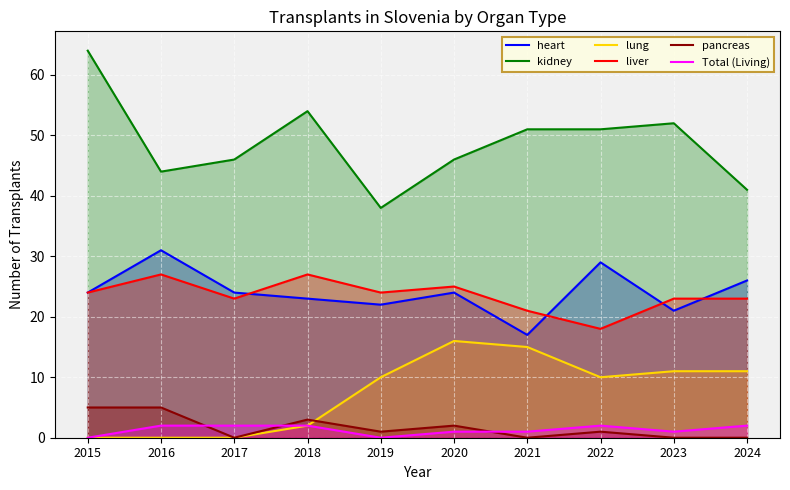

What is the value of the heart point at the 2nd from the left?

31